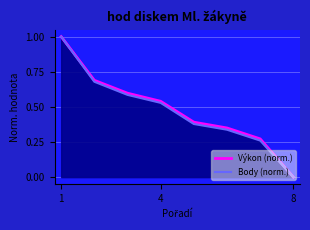

True or false: Body (norm.) and Výkon (norm.) intersect in this chart.

False